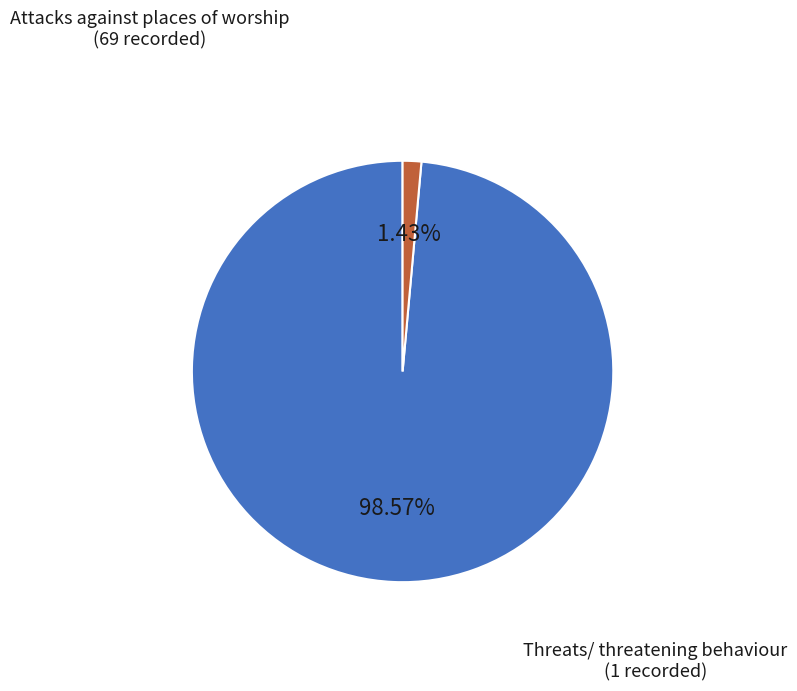

Is there any slice that represents more than half of the pie?

Yes